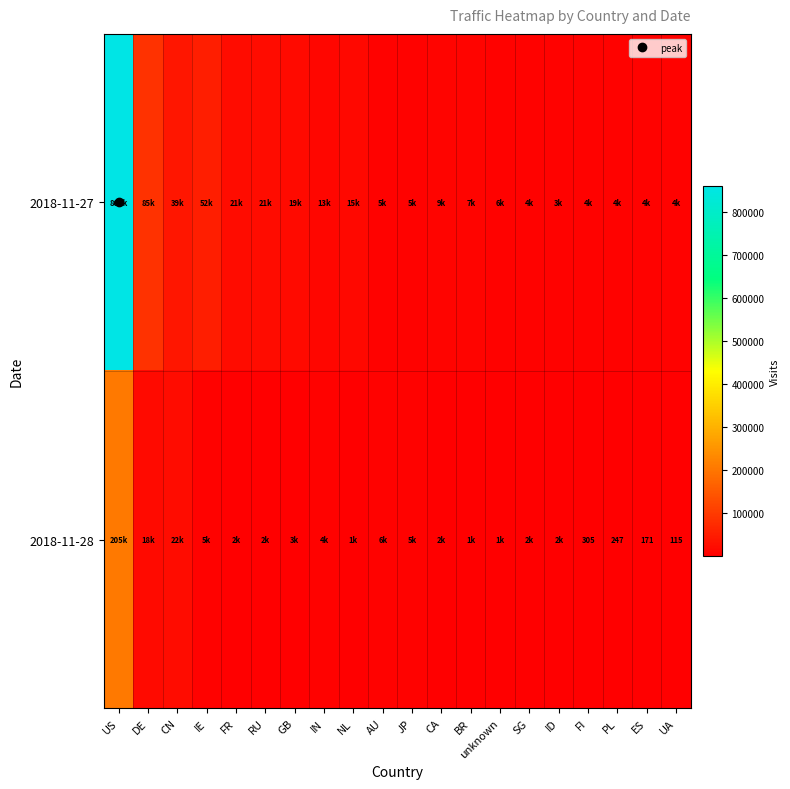

Is the value of 2018-11-28 at FI greater than the value of 2018-11-27 at RU?

No